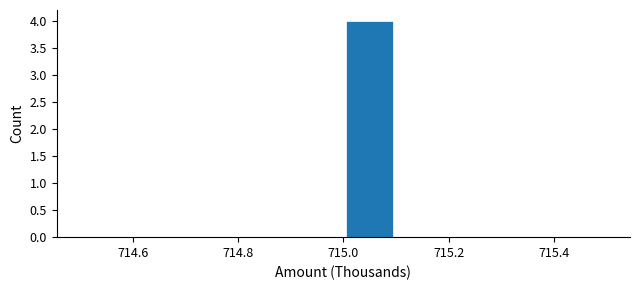

Over which range of the x-axis is the bar tallest?

715.0 to 715.1